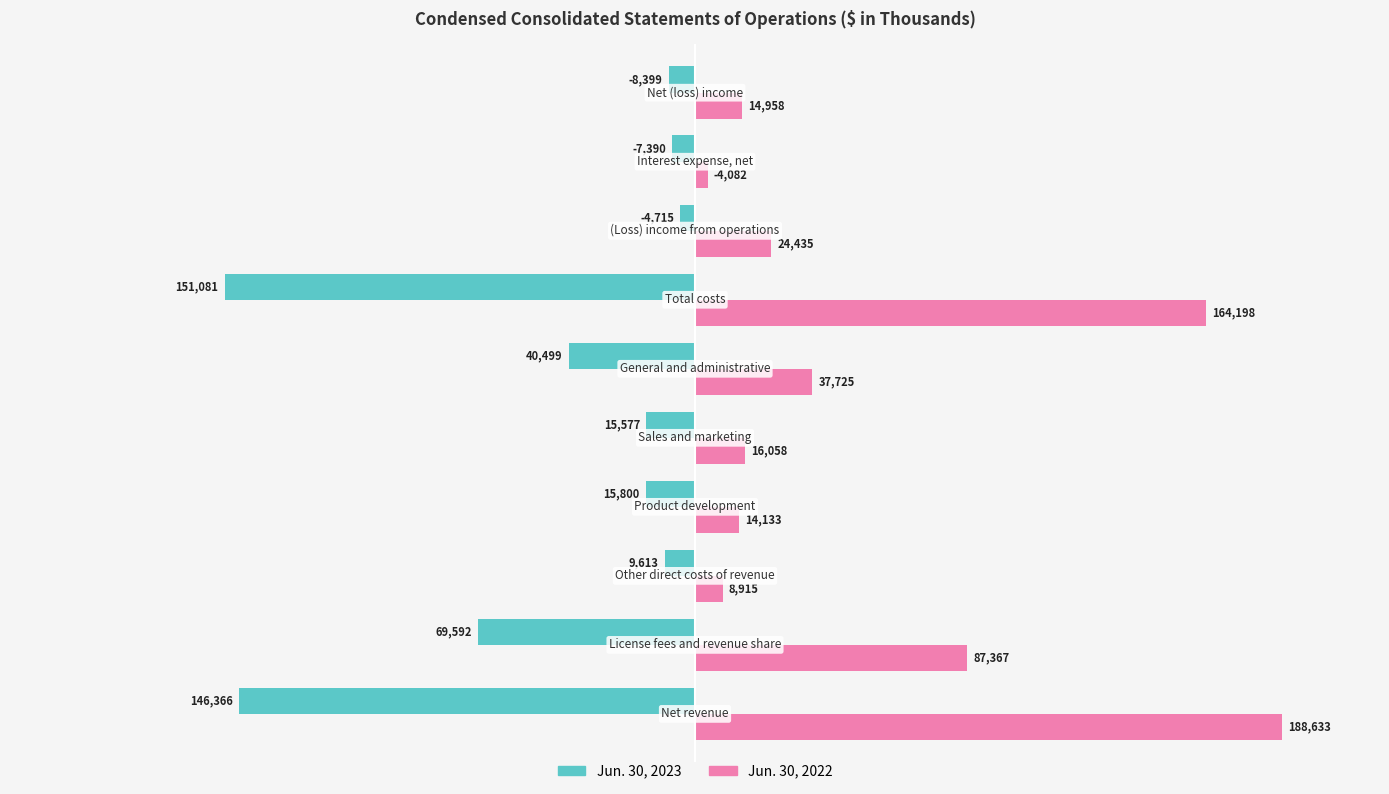

What is the average value of the Jun. 30, 2022 series?

56050